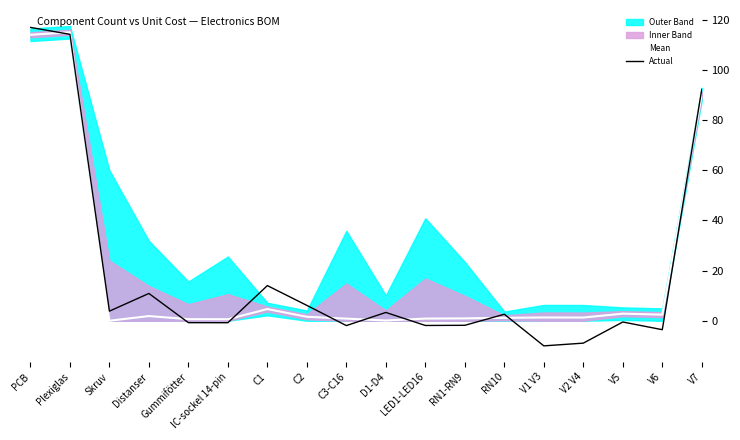

True or false: Mean has a value of 47.4 at Plexiglas.

False